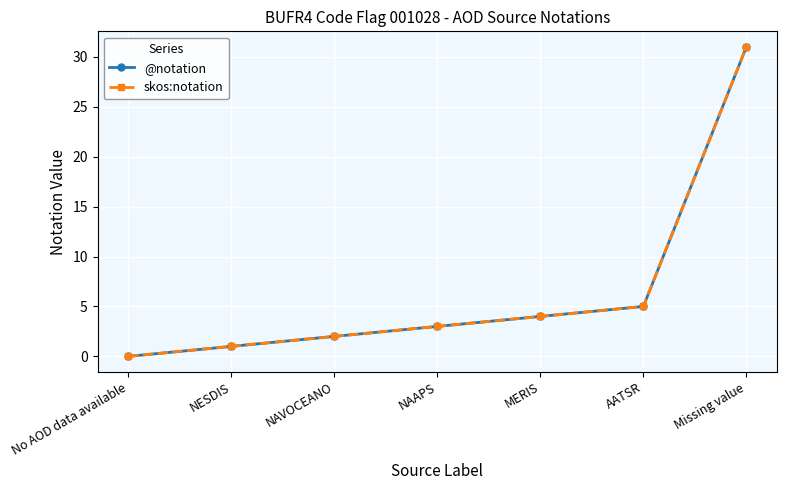

Is this an area chart (filled region under the line)?

No